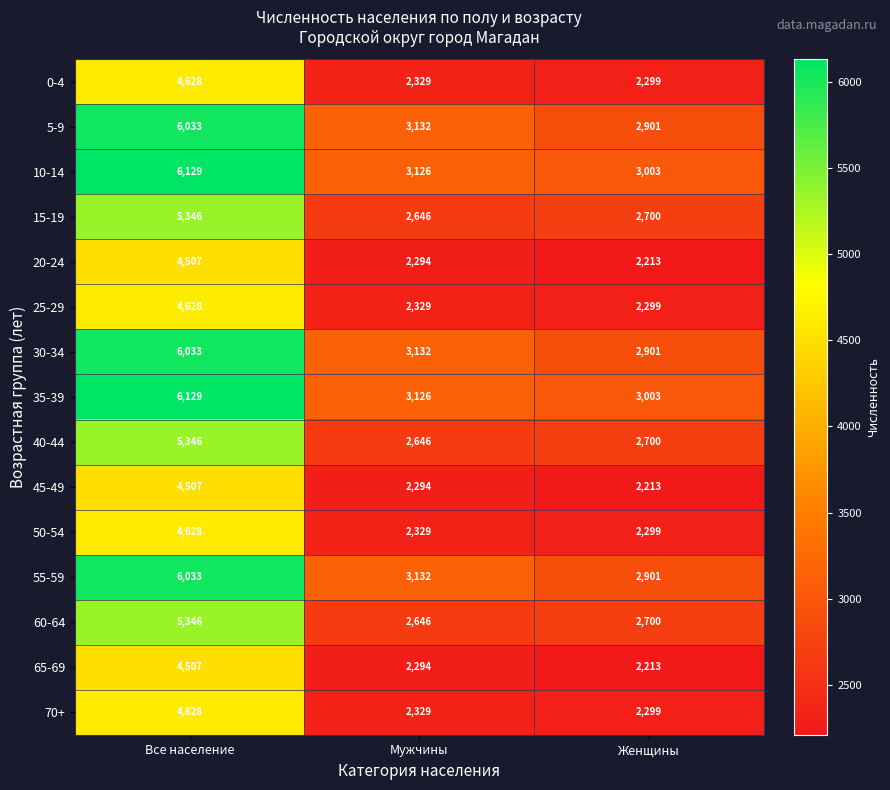

Read the 65-69 value at Мужчины, to the nearest 50.

2300